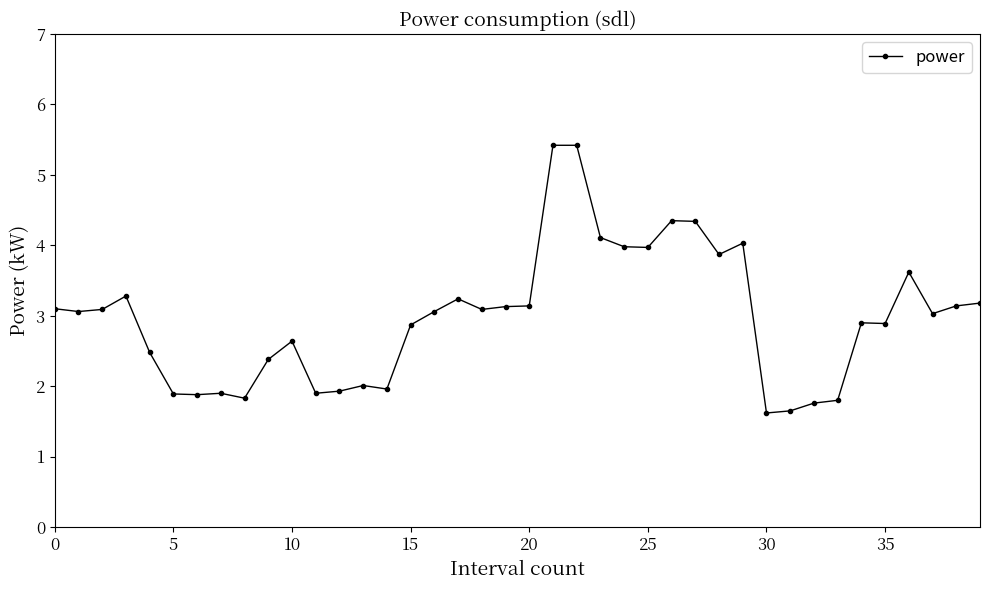

What is the greatest value displayed?

5.4